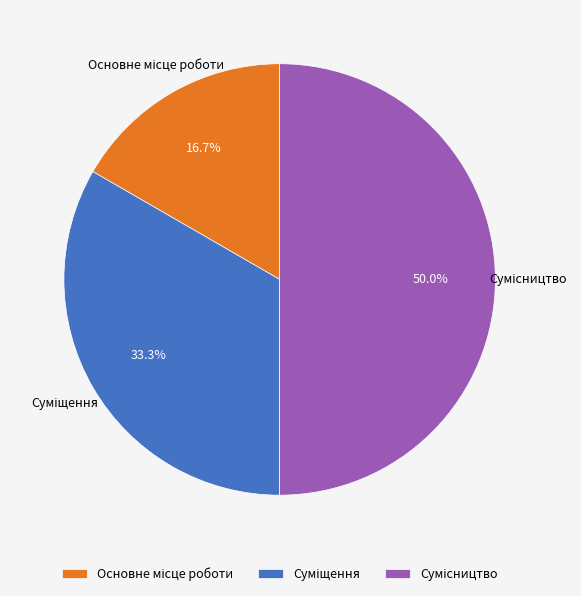

To the nearest percent, what is the difference between the Суміщення and Основне місце роботи slice percentages?

17%